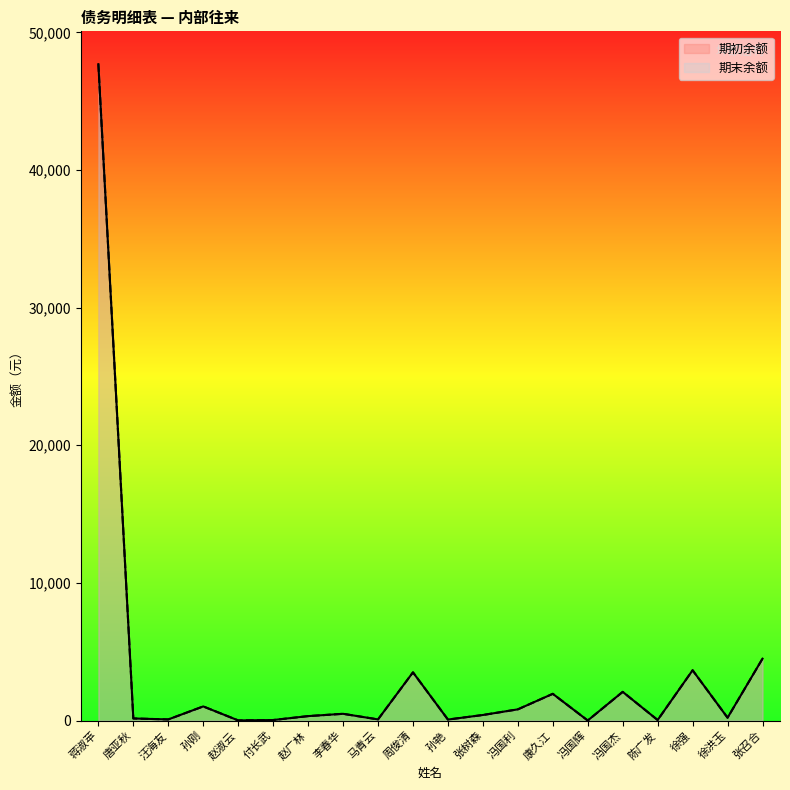

What is the difference between the maximum and minimum values in the 期末余额 series?

47689.3